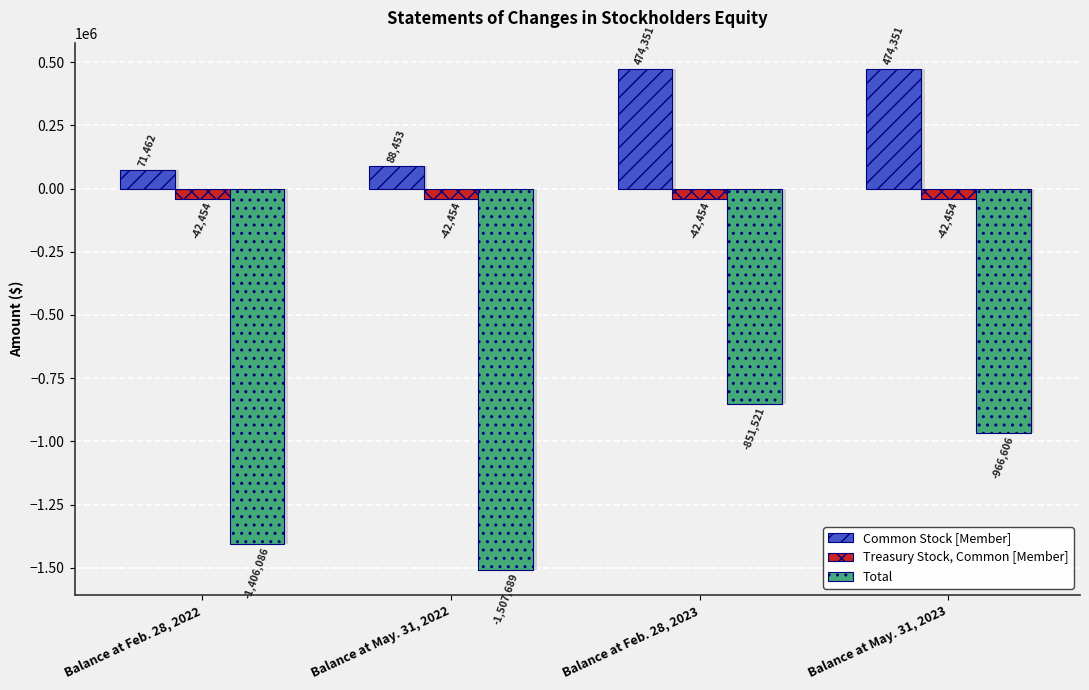

Which series changed the most between Balance at Feb. 28, 2022 and Balance at May. 31, 2022?

Total